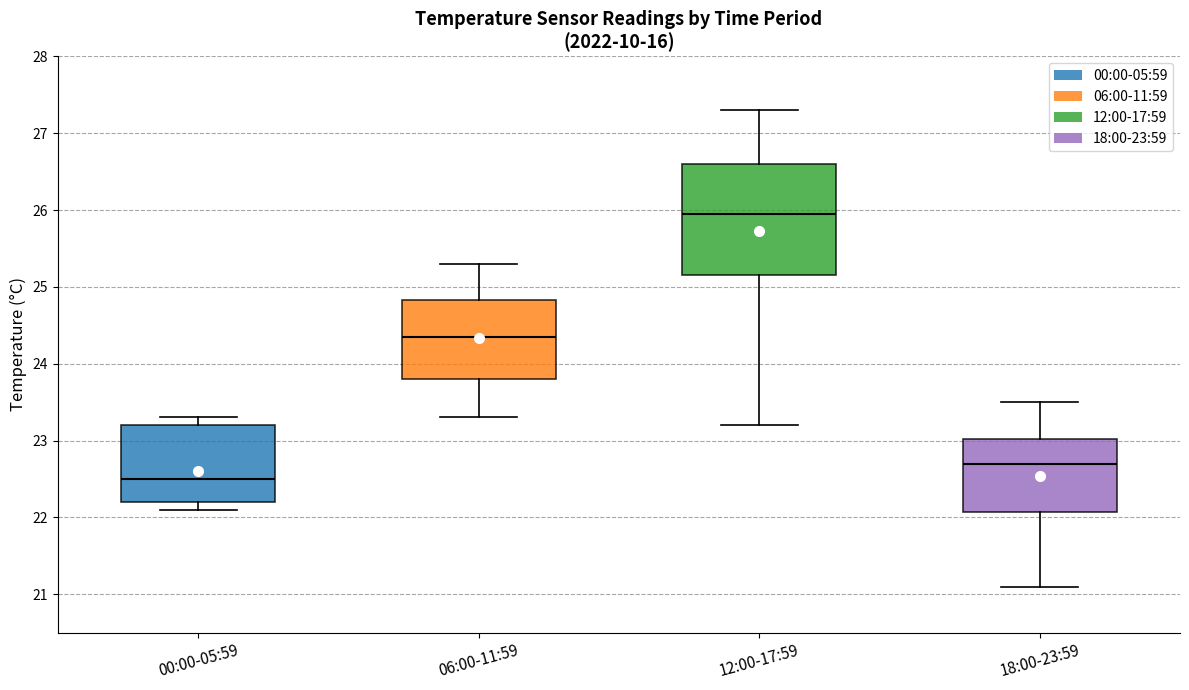

Reading left to right, read every box against the y-axis: the position of its median line, the range the box covers, and the ends of its whiskers. The values are not printed on the chart, so give them approximately, as read against the axis.

00:00-05:59: median 22.5, box 22.2 to 23.2, whiskers 22.1 to 23.3
06:00-11:59: median 24.4, box 23.8 to 24.8, whiskers 23.3 to 25.3
12:00-17:59: median 26.0, box 25.2 to 26.6, whiskers 23.2 to 27.3
18:00-23:59: median 22.7, box 22.1 to 23.0, whiskers 21.1 to 23.5